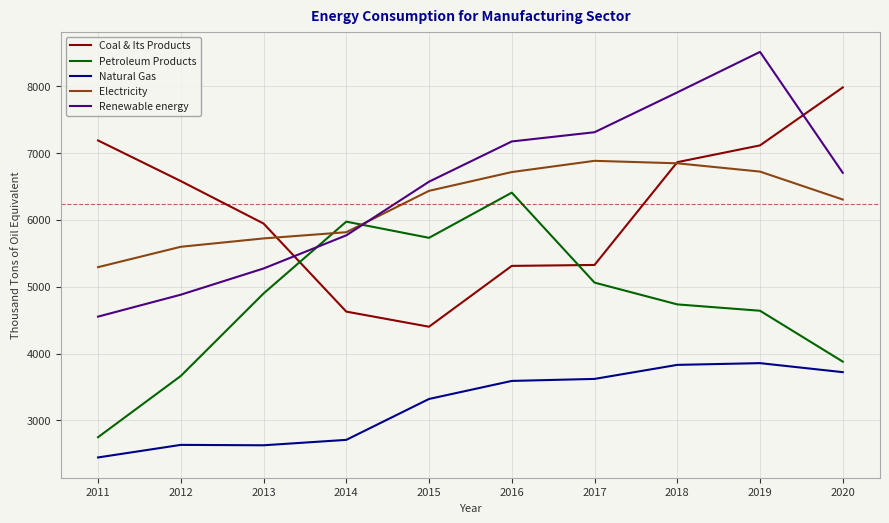

What is the sum of all Renewable energy values?

64671